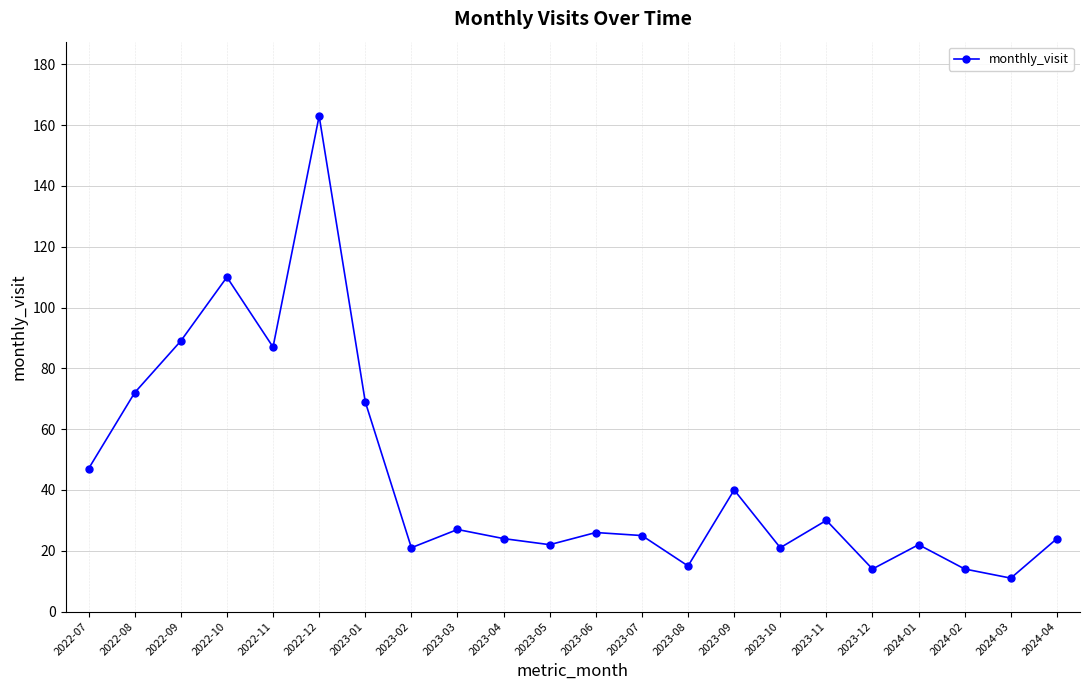

What is the greatest value displayed?

163